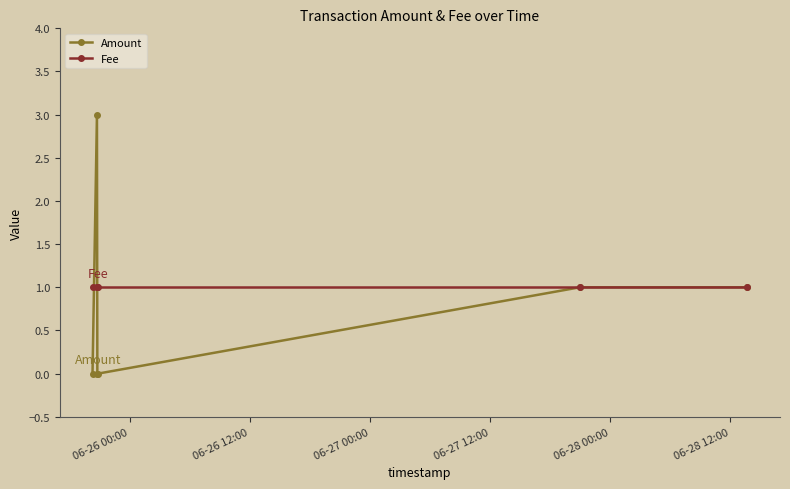

What is the maximum value shown in the chart?

3